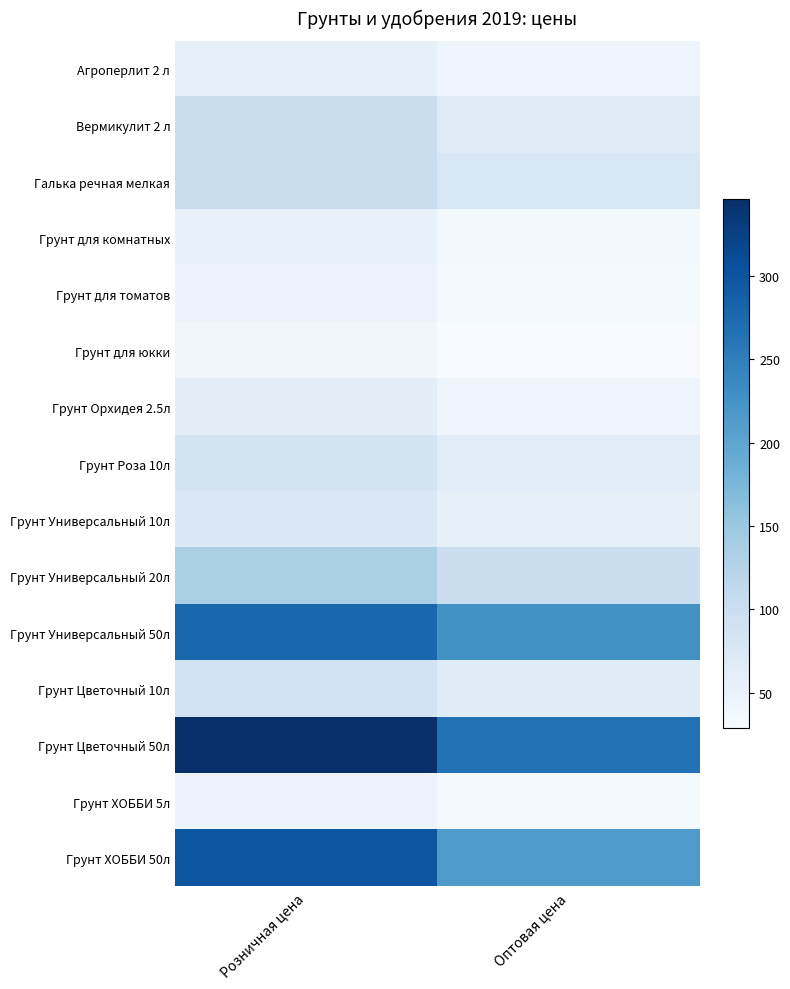

At how many categories does at least one series exceed 322?

1